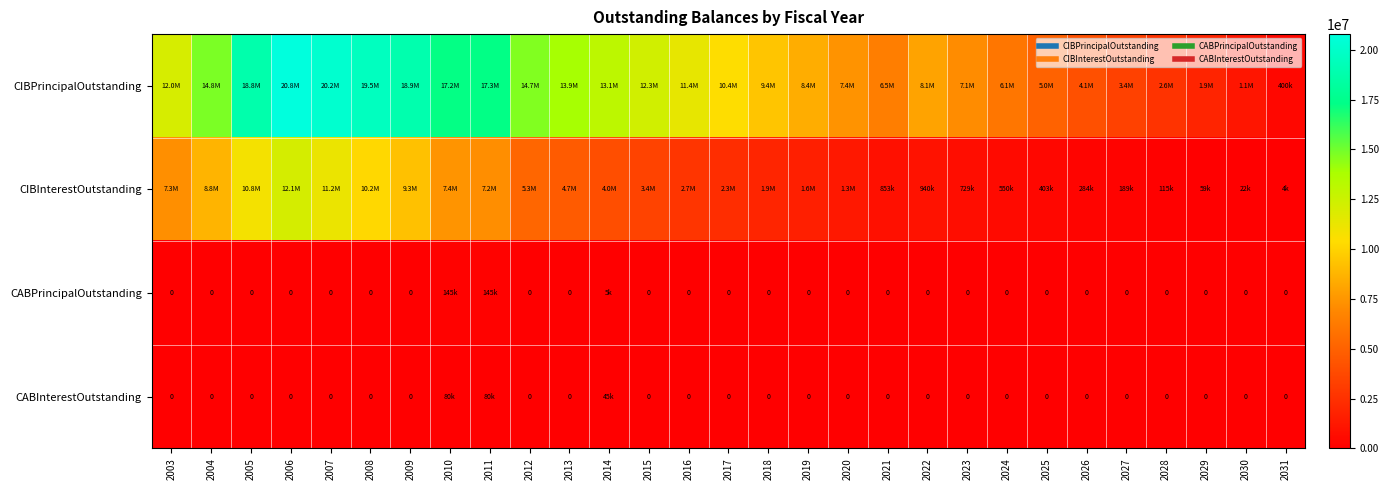

What is the maximum value shown in the chart?

20780000.0